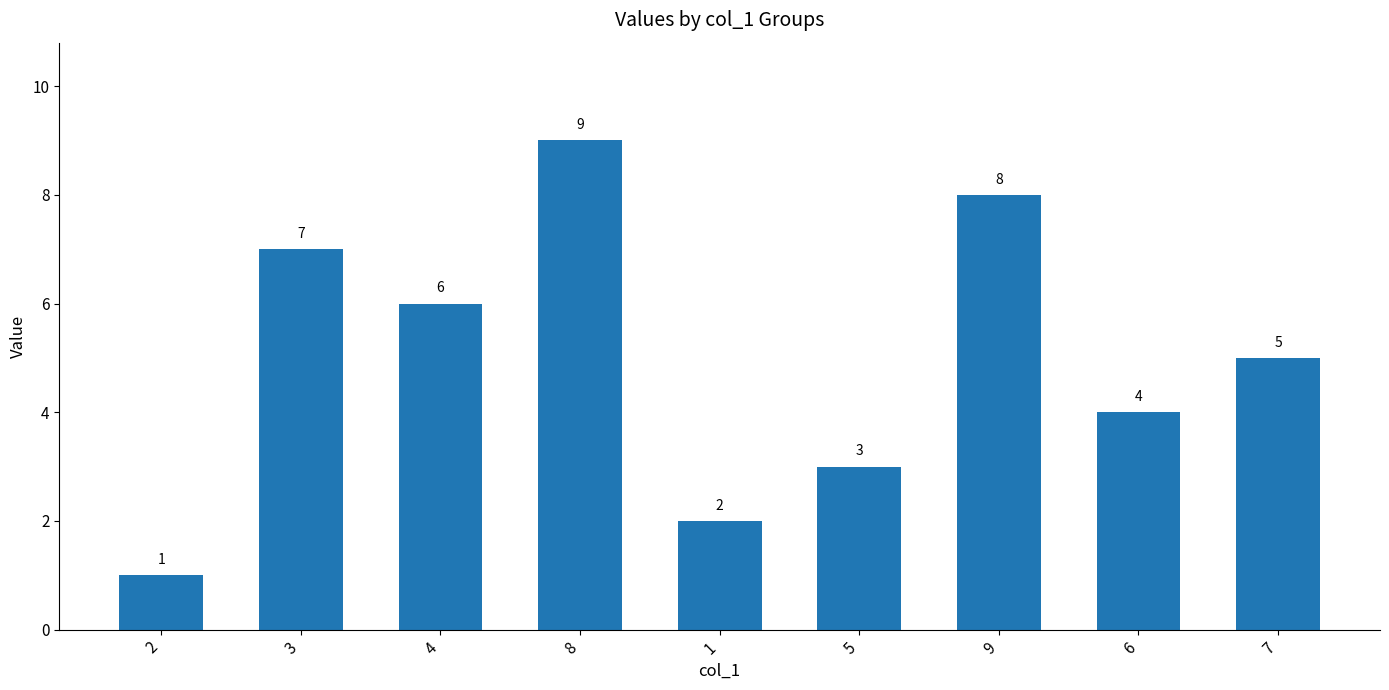

Reading left to right, what are all the values shown in this chart?

2=1	3=7	4=6	8=9	1=2	5=3	9=8	6=4	7=5